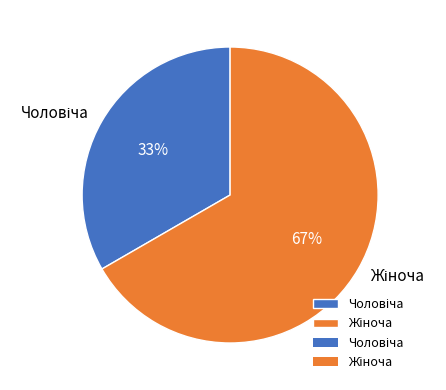

To the nearest percent, what is the average slice percentage?

50%